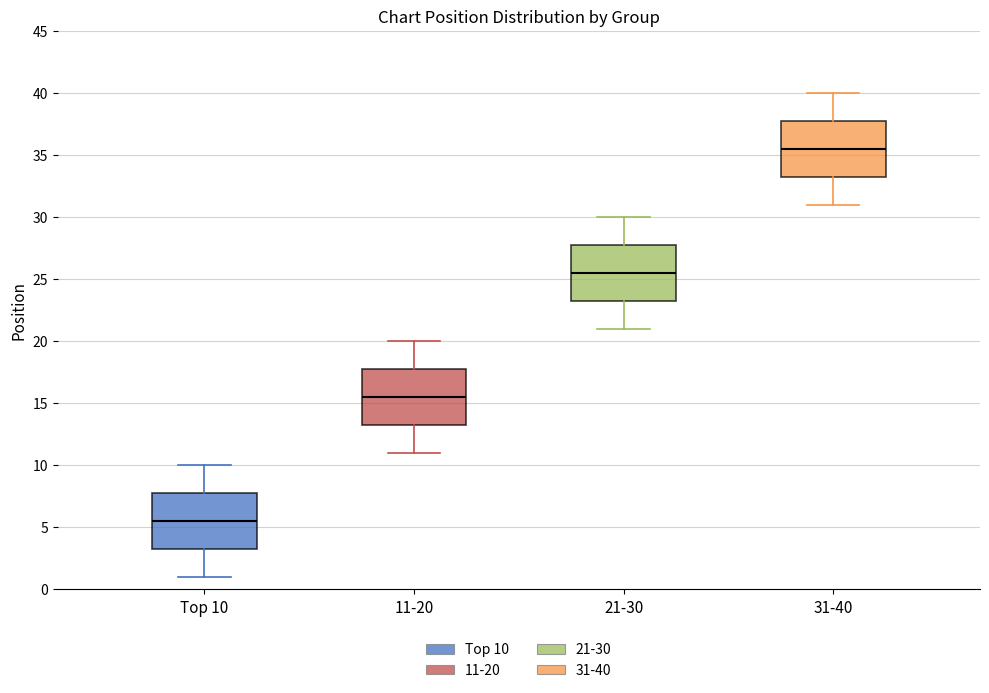

Reading left to right, transcribe this box plot: for each box, give where its median line is, the range the box spans, and where its two whiskers end, as read against the y-axis. The values are not printed on the chart, so give them approximately, as read against the axis.

Top 10: median 5.5, box 3.5 to 8.0, whiskers 1.0 to 10.0
11-20: median 15.5, box 13.5 to 18.0, whiskers 11.0 to 20.0
21-30: median 25.5, box 23.5 to 28.0, whiskers 21.0 to 30.0
31-40: median 35.5, box 33.5 to 38.0, whiskers 31.0 to 40.0